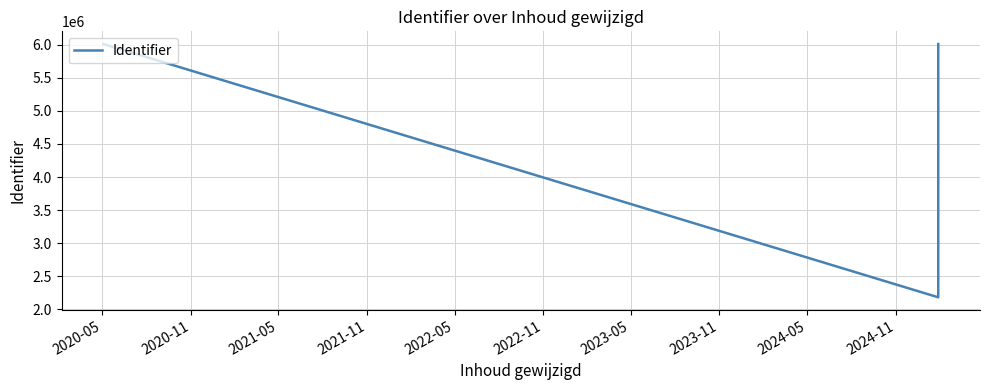

Count the number of data series in this chart.

1